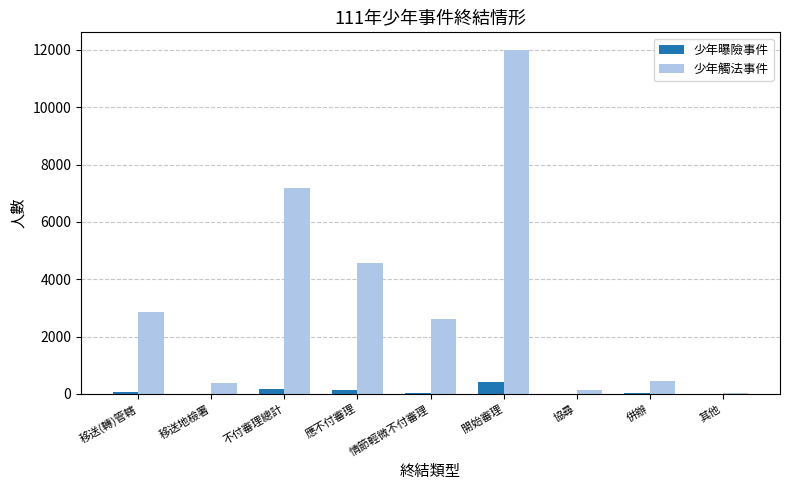

At which category is the sum across all series the highest?

開始審理